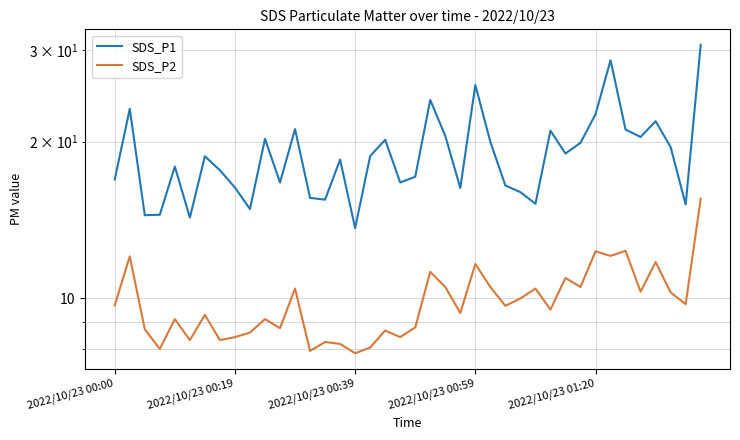

Count the number of data series in this chart.

2